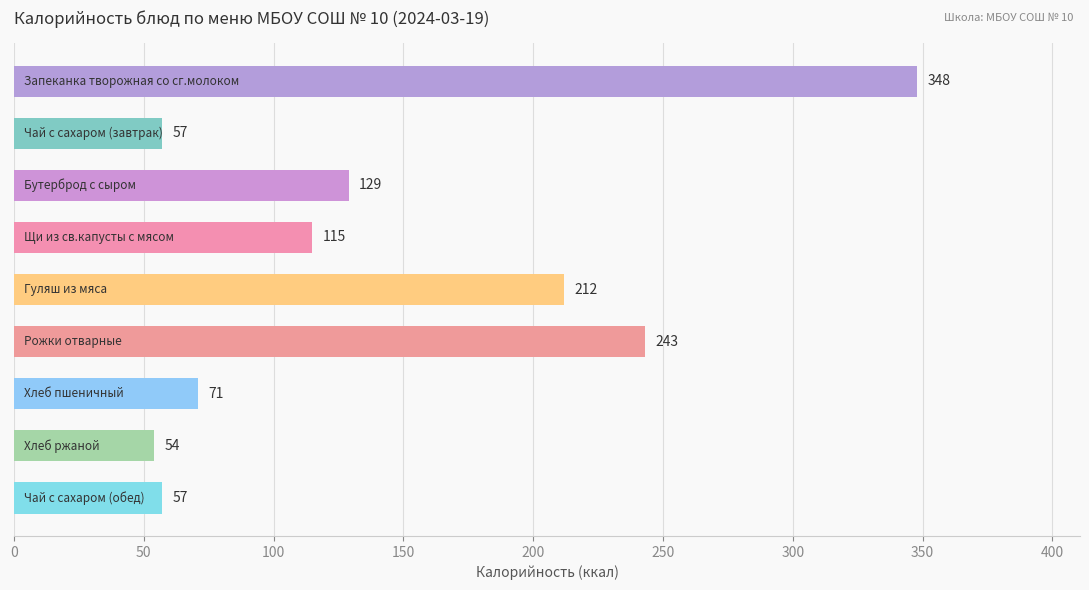

What is the difference between the second highest and second lowest values?

186